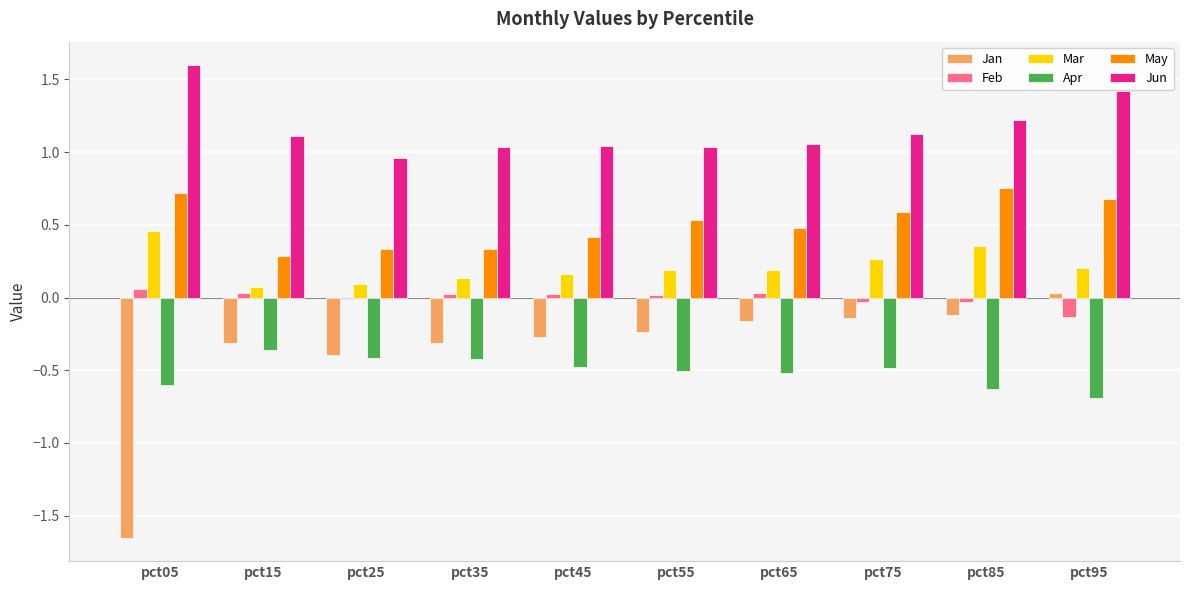

Is the value of Jun at pct75 greater than the value of Jan at pct75?

Yes